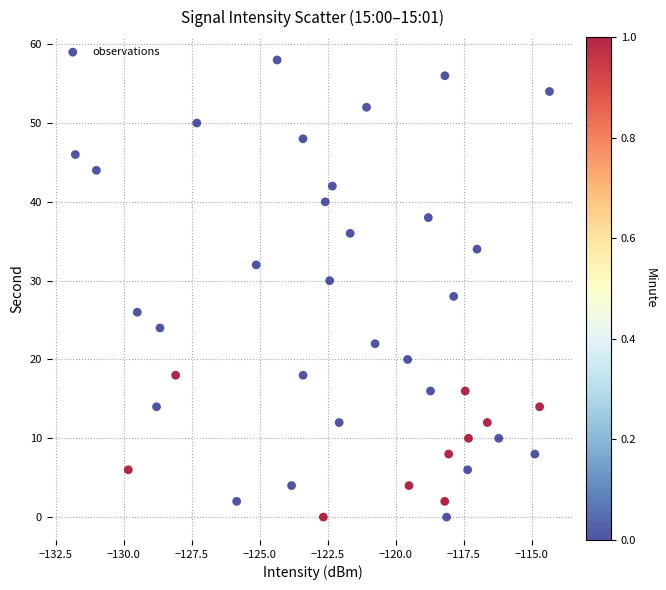

What is the range of Y values (max minus min)?

58